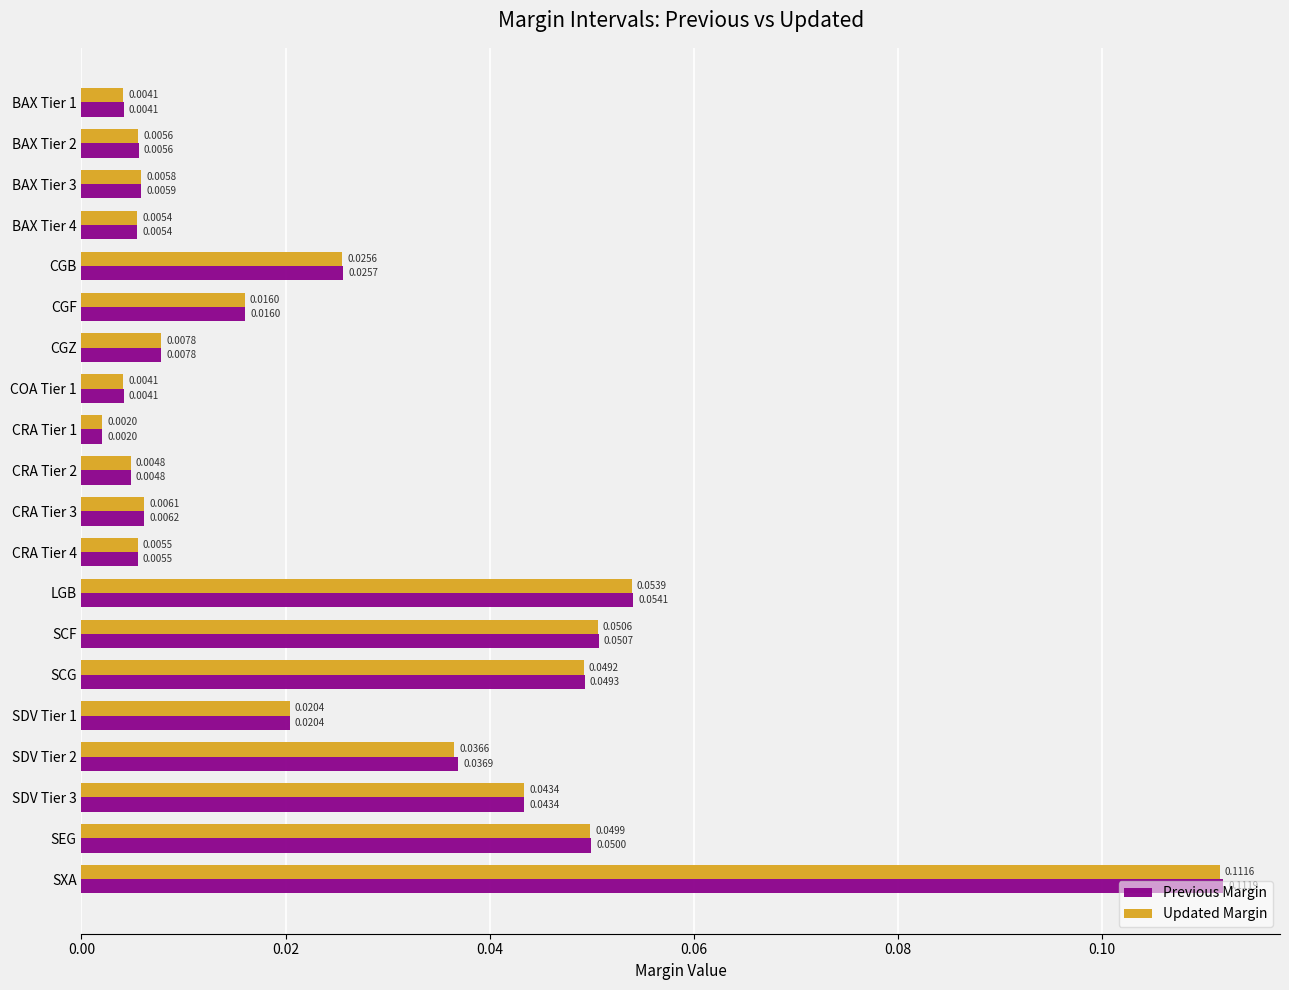

Which series has the largest range (max minus min)?

Previous Margin